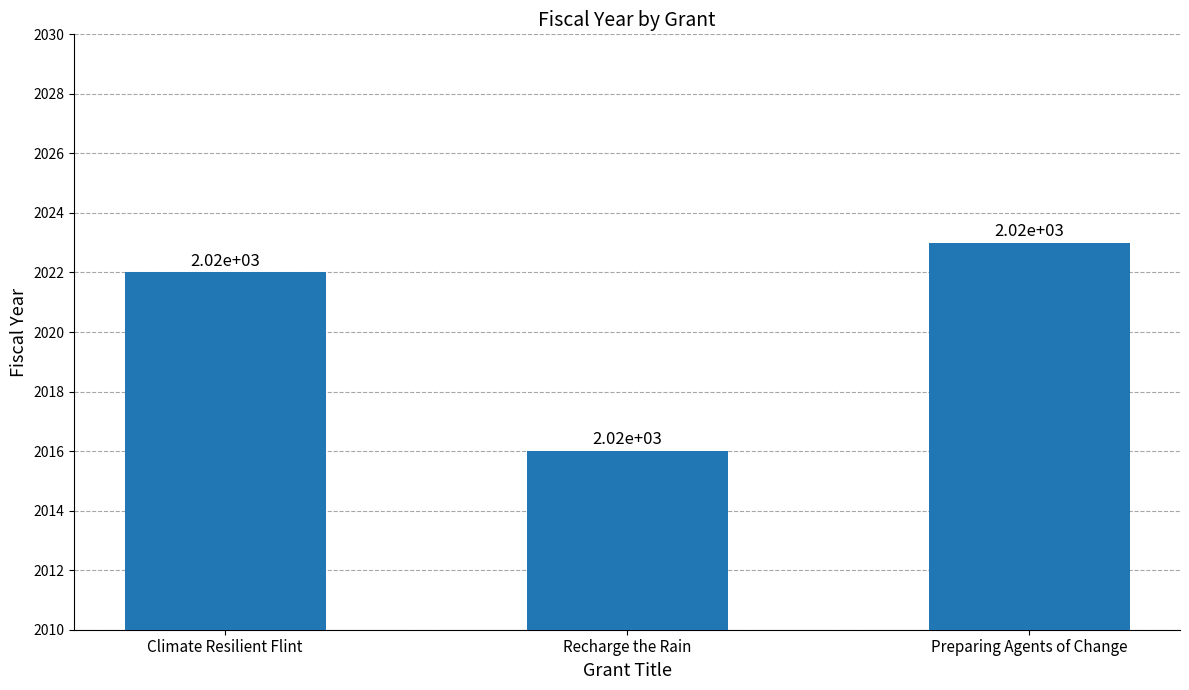

What is the difference between the maximum and minimum values?

7